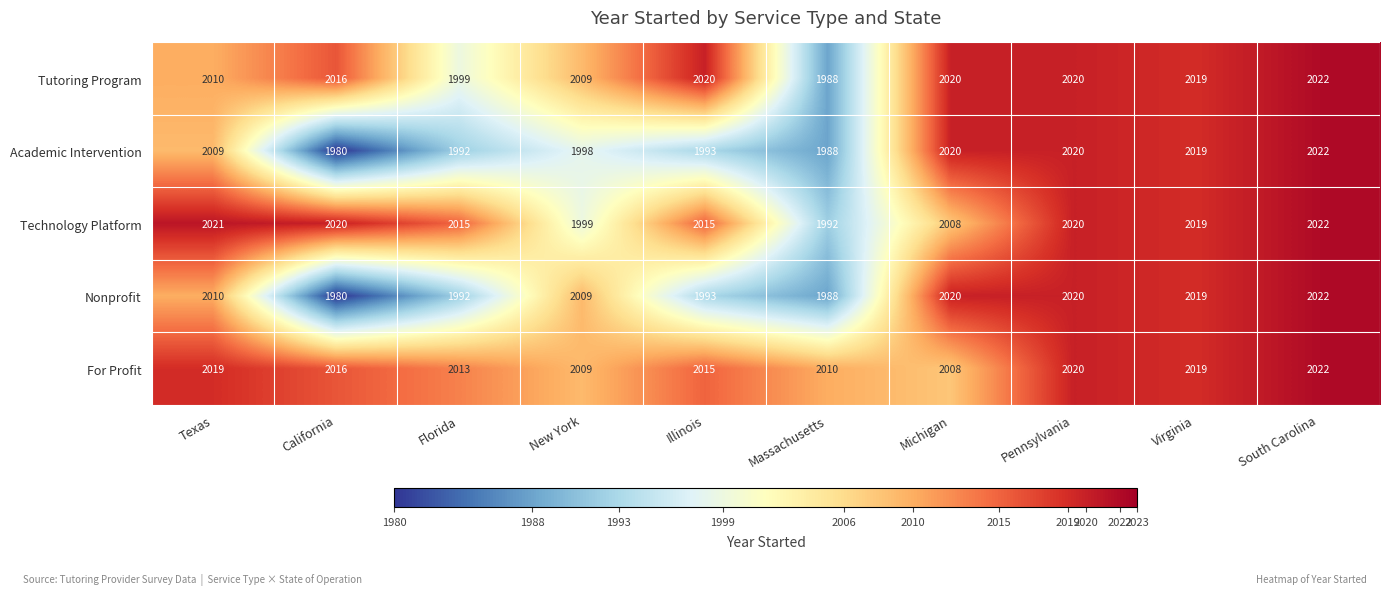

Which series changed the most between California and New York?

Nonprofit